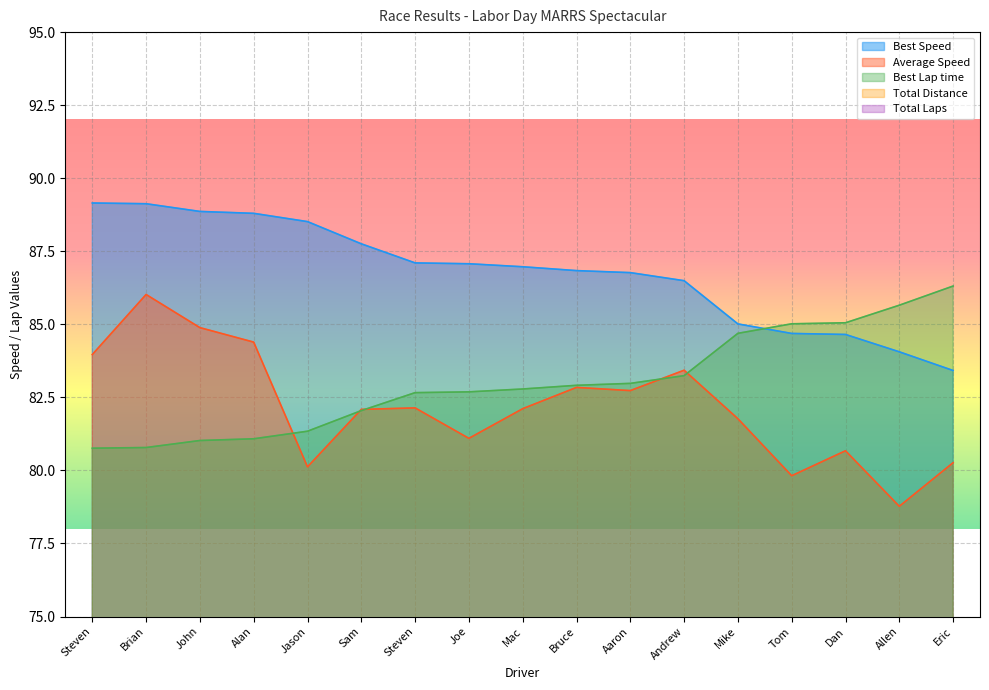

What is the highest value of the Best Lap time series?

86.3